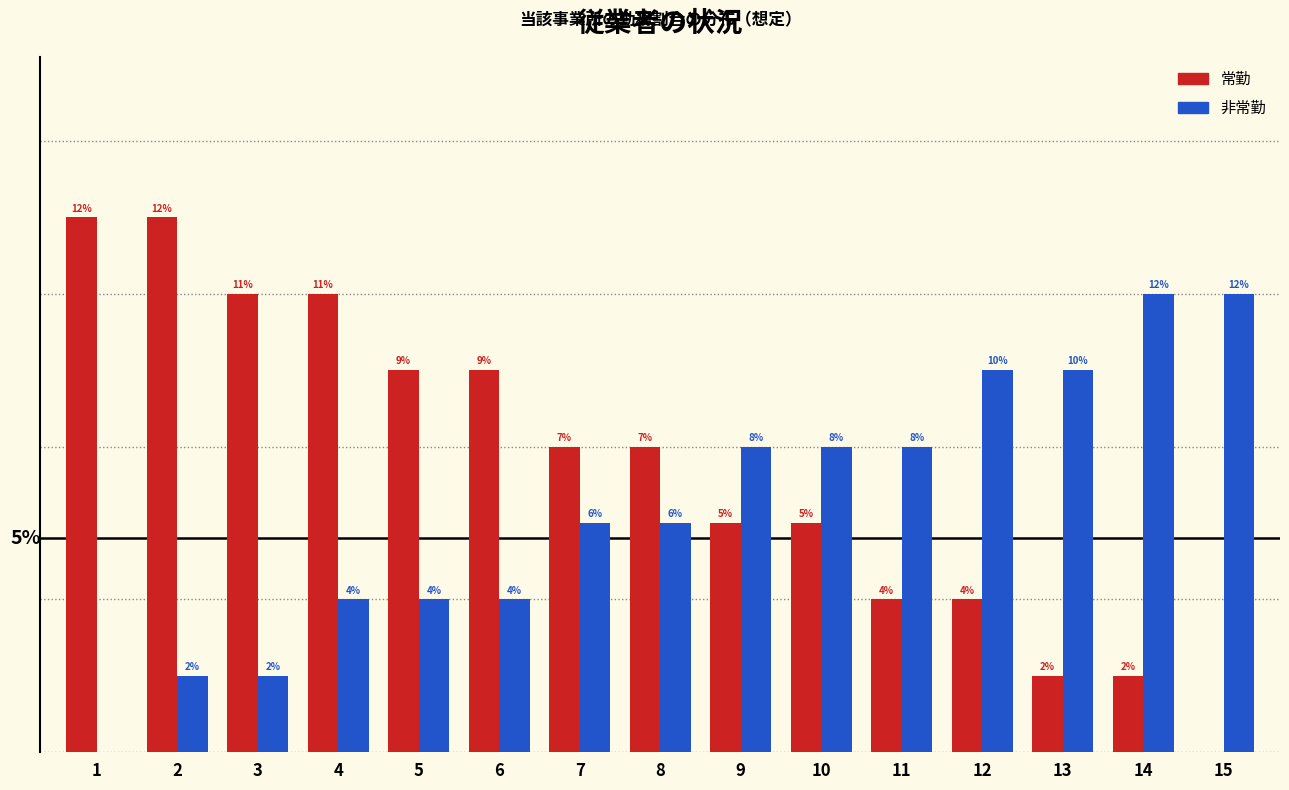

Is the value of 非常勤 at 15 greater than the value of 常勤 at 6?

Yes